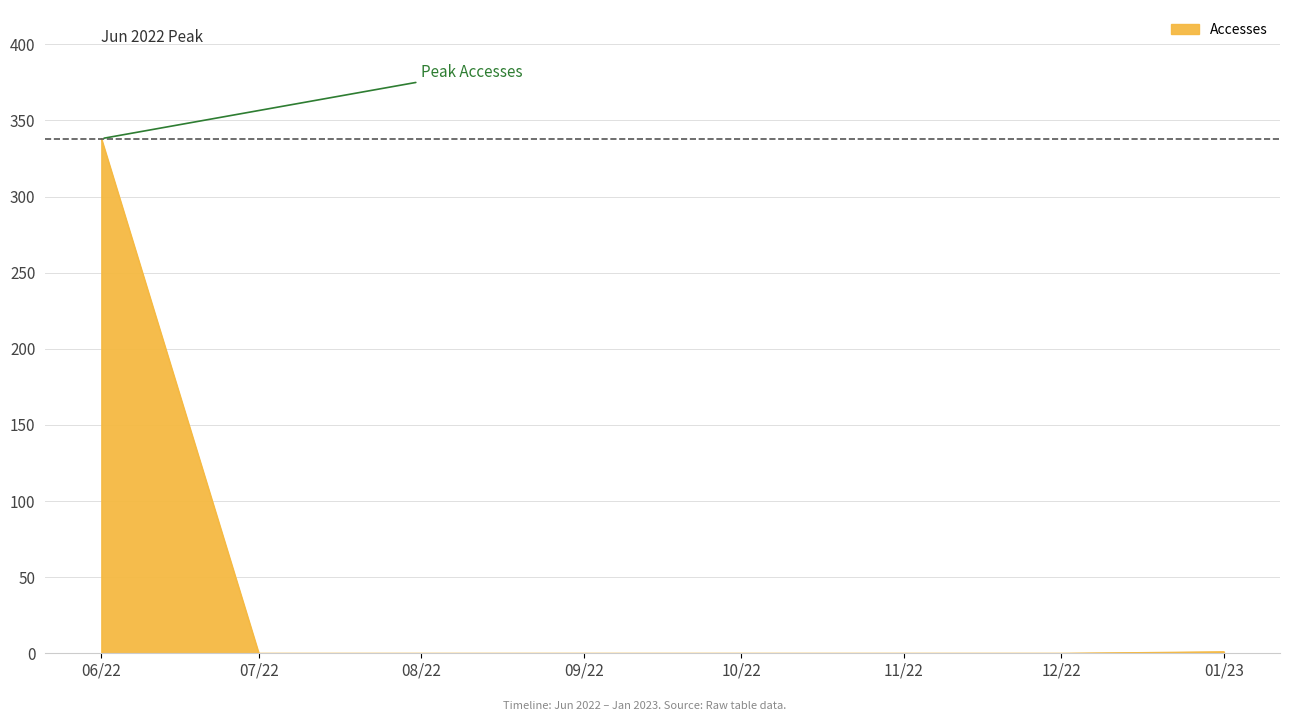

How many distinct data groups are displayed?

1